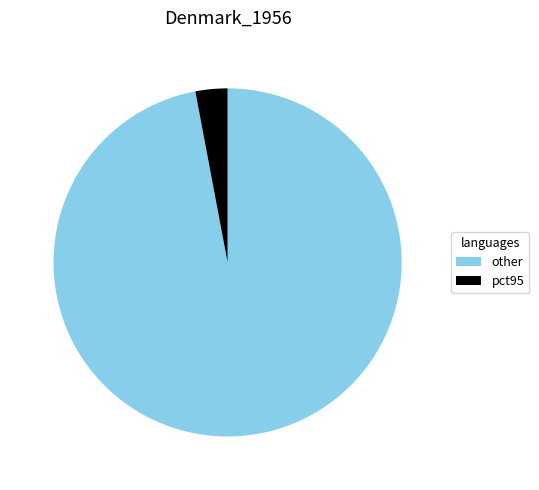

True or false: pct95 accounts for 3% of the total.

True